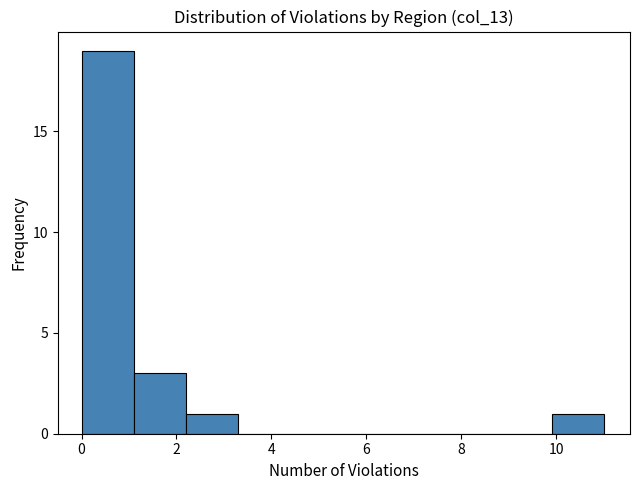

Reading left to right, transcribe this chart: for each bar, give the range it covers on the x-axis and its height. Neither the bar edges nor the heights are printed on the chart, so give them approximately, as read against the axes.

0.0 to 1.1: 19
1.1 to 2.2: 3
2.2 to 3.3: 1
3.3 to 4.4: 0
4.4 to 5.5: 0
5.5 to 6.6: 0
6.6 to 7.7: 0
7.7 to 8.8: 0
8.8 to 9.9: 0
9.9 to 11.0: 1